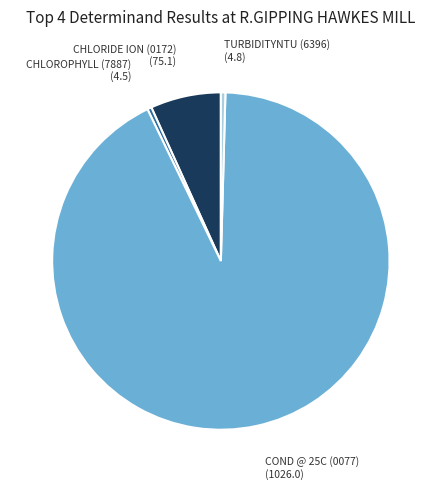

Does any single category account for the majority?

Yes